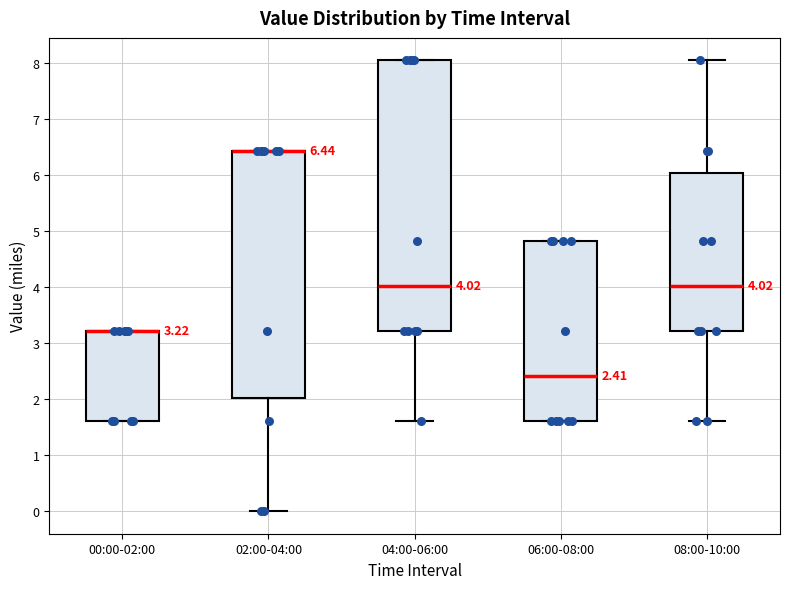

Comparing the boxes themselves (not the whiskers), which one is the tallest?

04:00-06:00